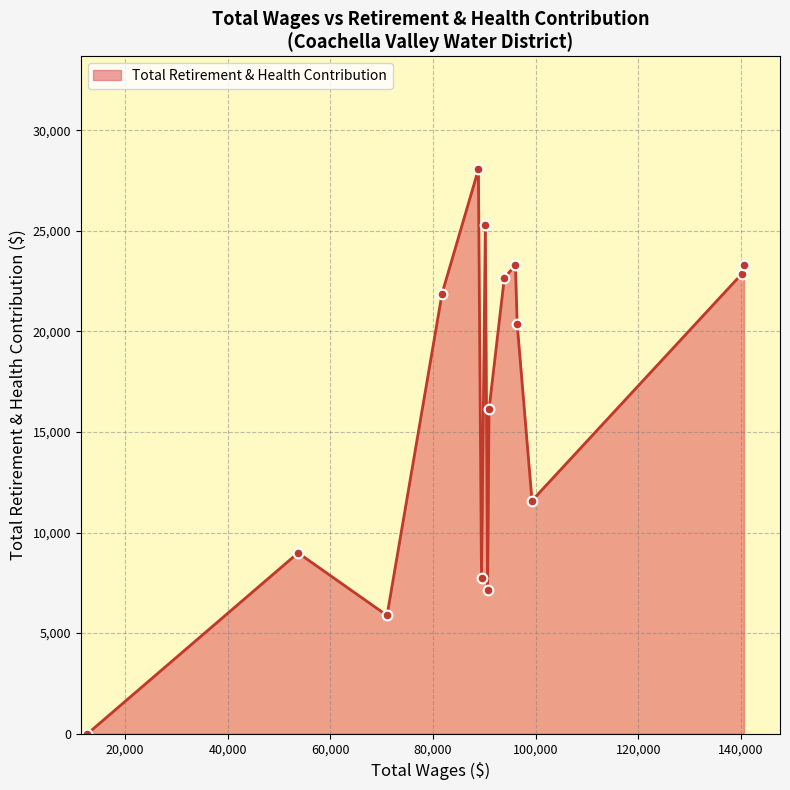

What is the greatest value displayed?

28052